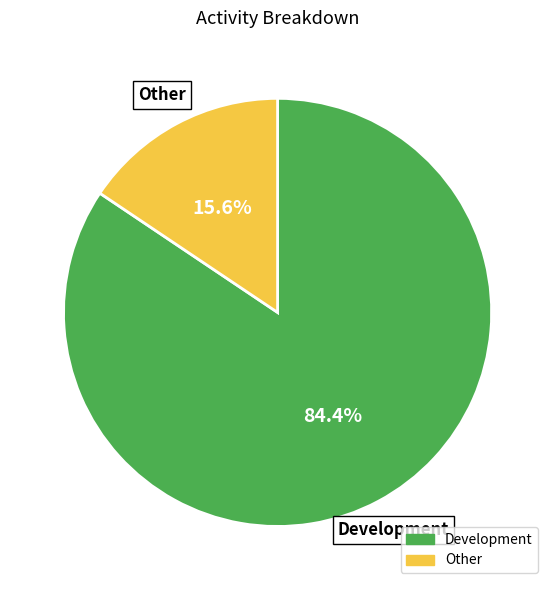

How many slices are in this pie chart?

2